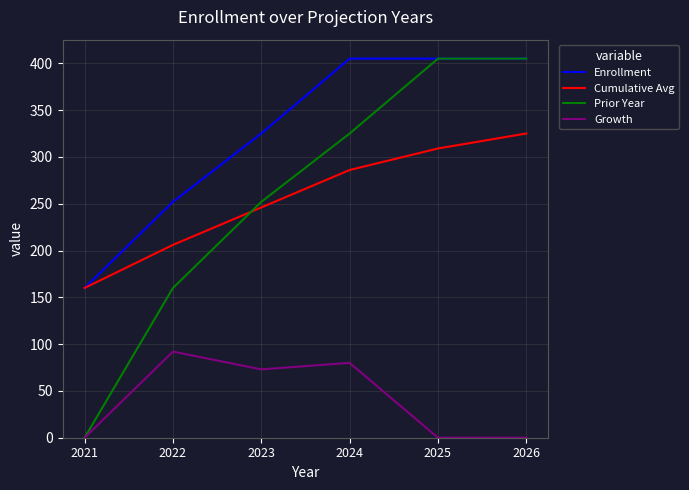

At which label does Cumulative Avg reach its minimum?

2021